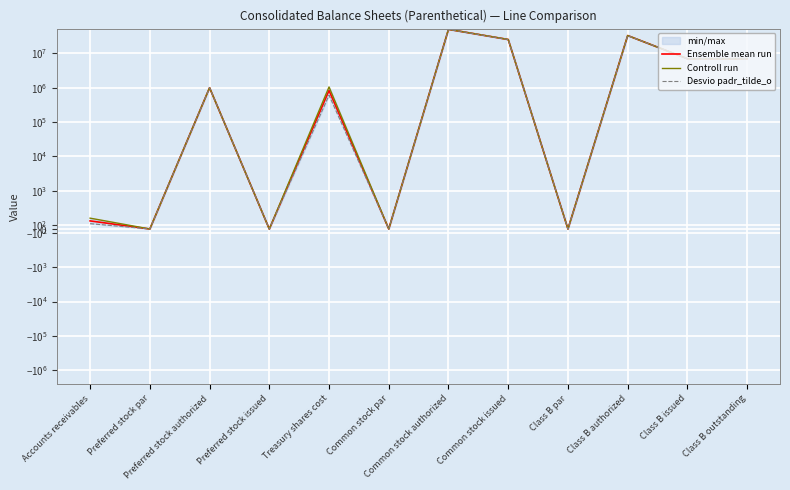

At which category does the chart reach its peak across all series?

Common stock authorized